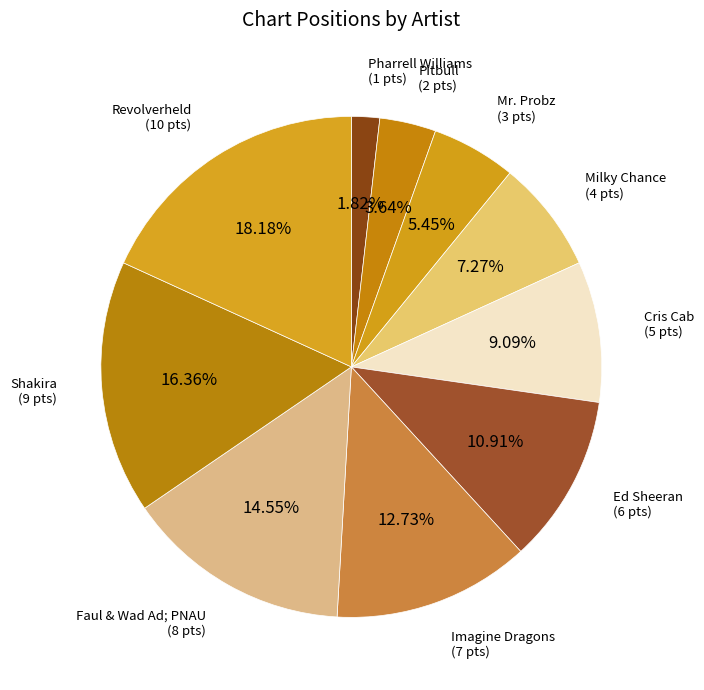

How many segments does this pie chart have?

10